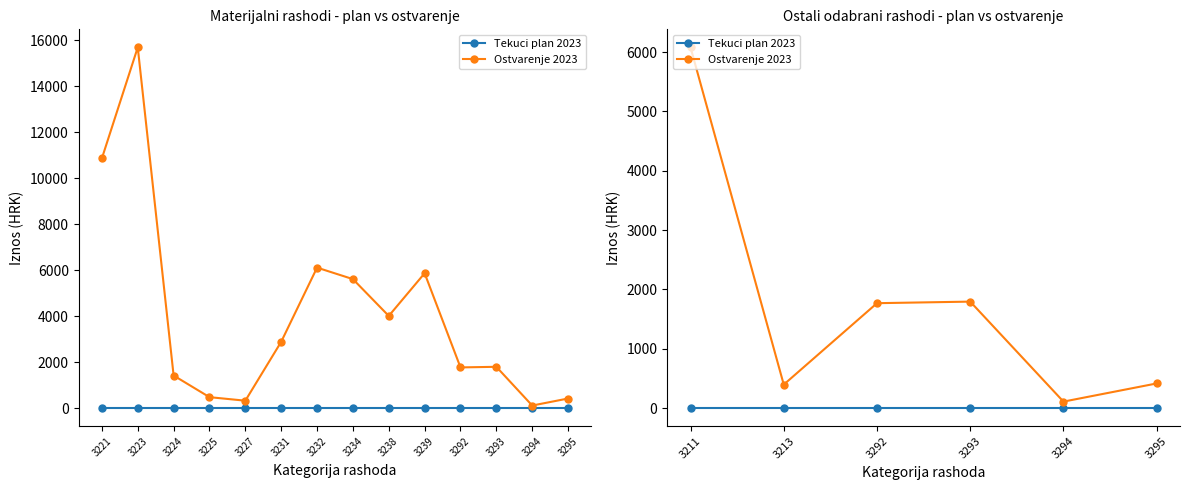

True or false: Tekuci plan 2023 and Ostvarenje 2023 cross at least once.

False